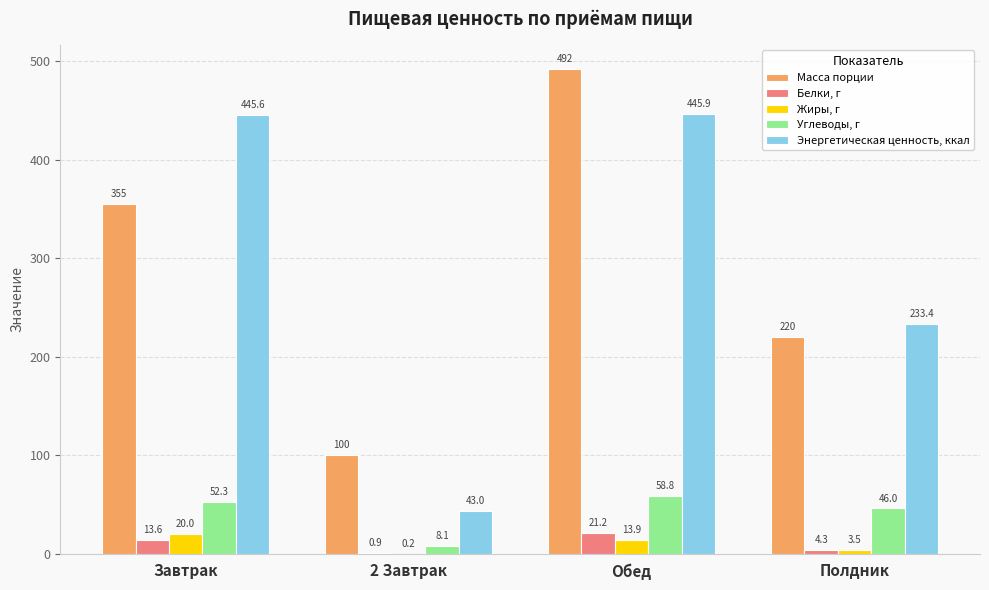

Reading right to left, list all the values displayed in this chart.

Масса порции: Полдник=220.0	Обед=492.0	2 Завтрак=100.0	Завтрак=355.0
Белки, г: Полдник=4.3	Обед=21.2	2 Завтрак=0.9	Завтрак=13.6
Жиры, г: Полдник=3.5	Обед=13.9	2 Завтрак=0.2	Завтрак=20.0
Углеводы, г: Полдник=46.0	Обед=58.8	2 Завтрак=8.1	Завтрак=52.3
Энергетическая ценность, ккал: Полдник=233.4	Обед=445.9	2 Завтрак=43.0	Завтрак=445.6